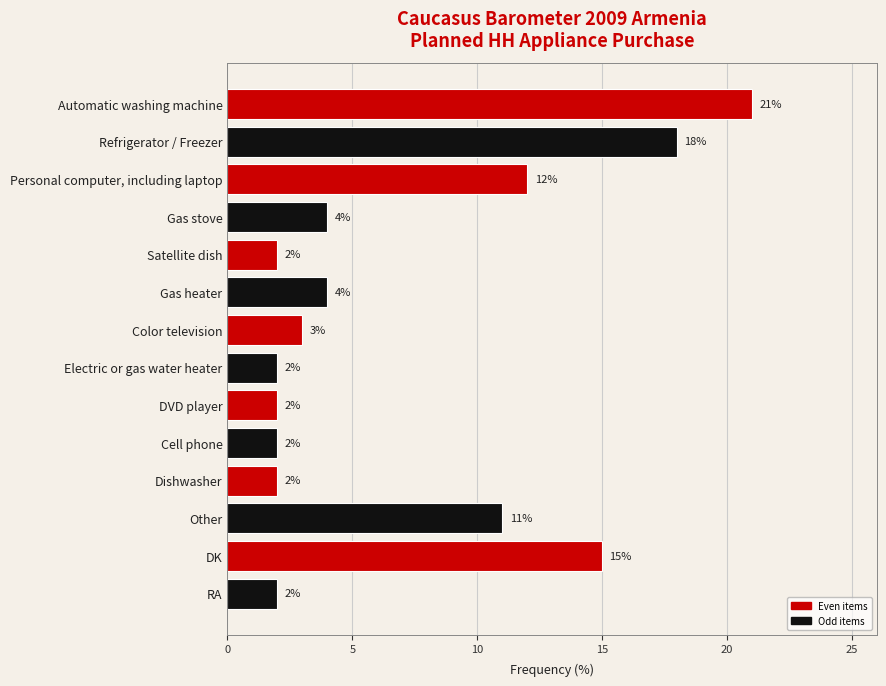

Reading top to bottom, what are all the values shown in this chart?

21	18	12	4	2	4	3	2	2	2	2	11	15	2